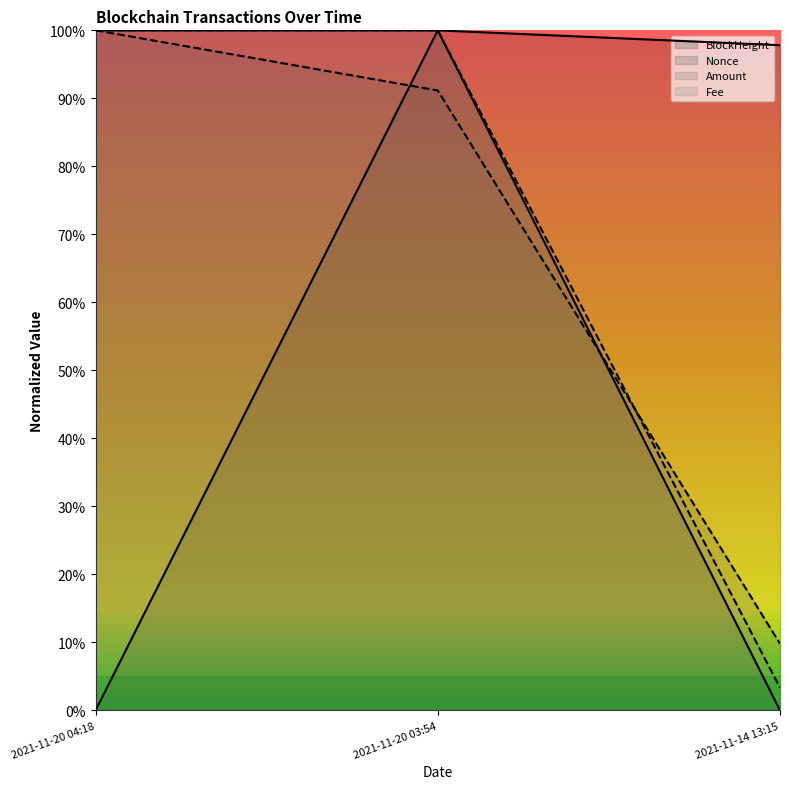

Which series has the widest spread of values?

Nonce